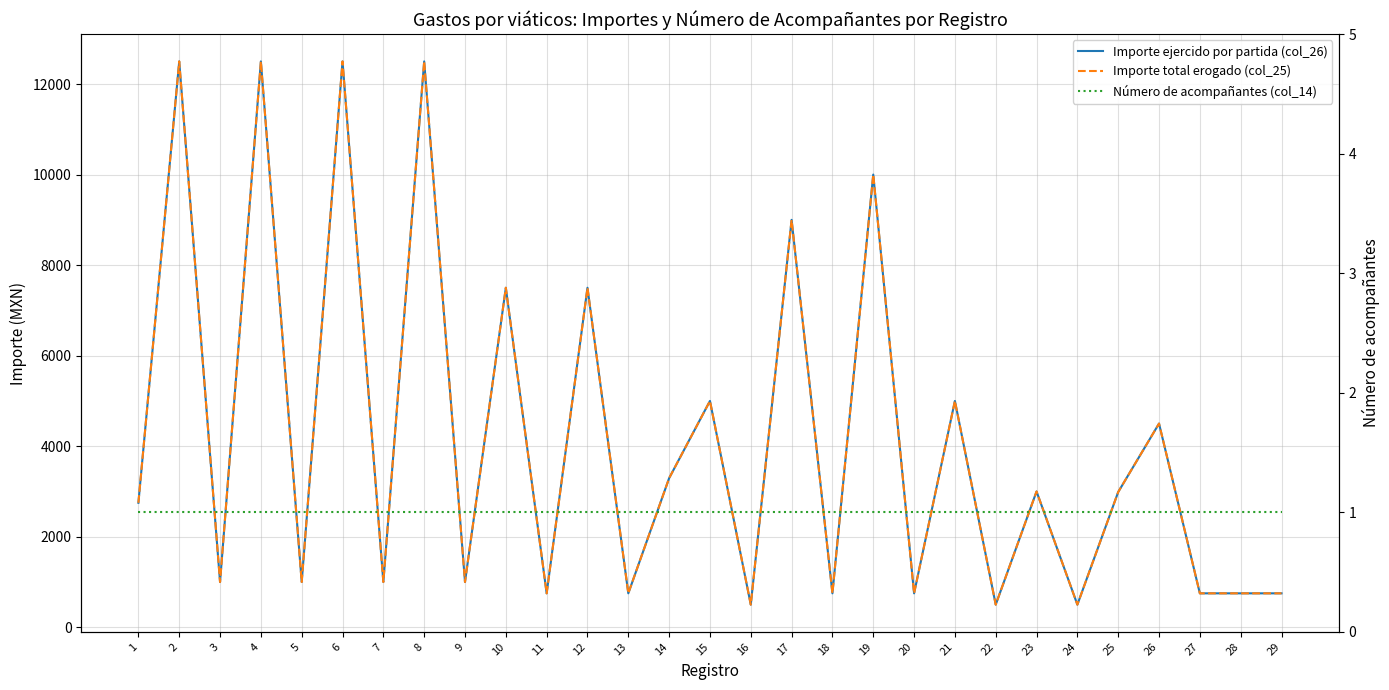

True or false: Importe ejercido por partida (col_26) and Importe total erogado (col_25) intersect in this chart.

False